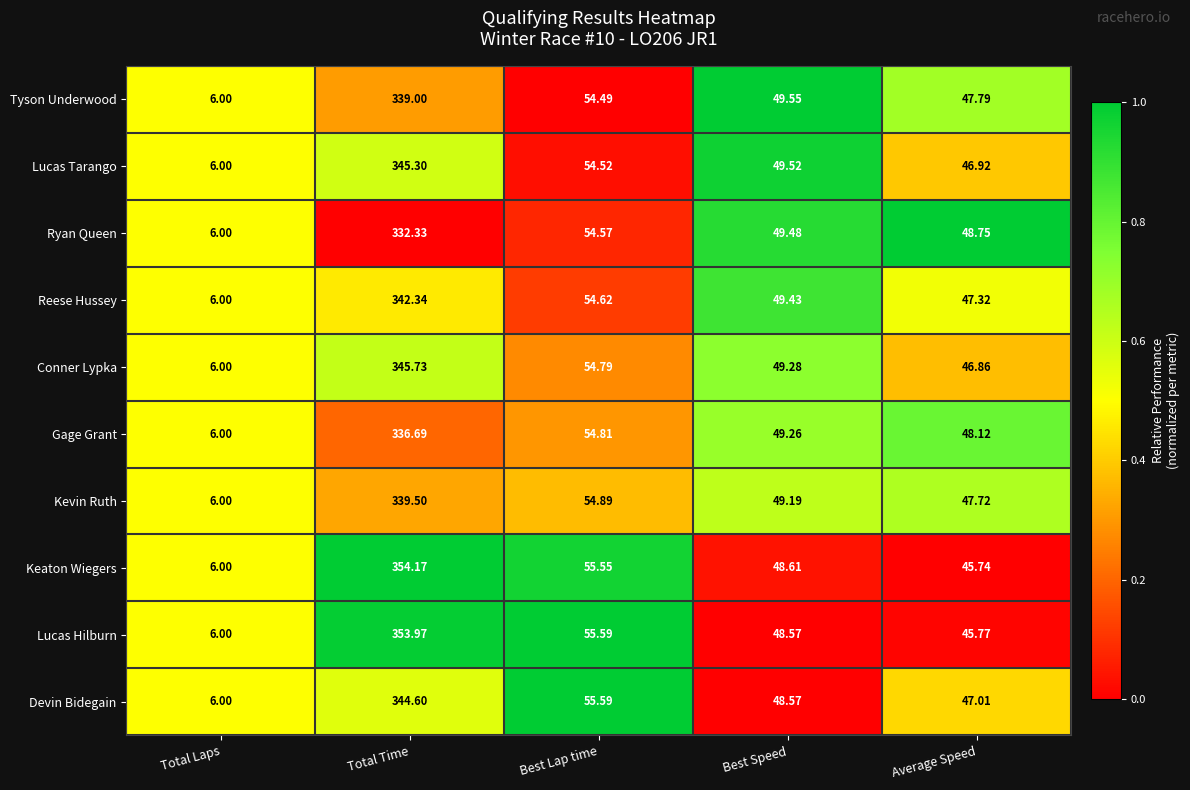

Is the value of Conner Lypka at Best Speed greater than the value of Kevin Ruth at Best Speed?

Yes